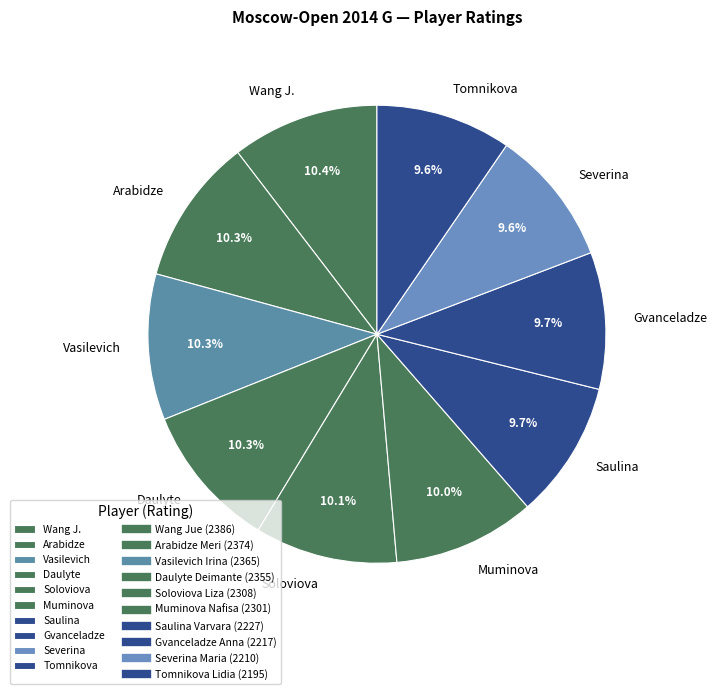

Between Severina and Vasilevich, which is larger?

Vasilevich